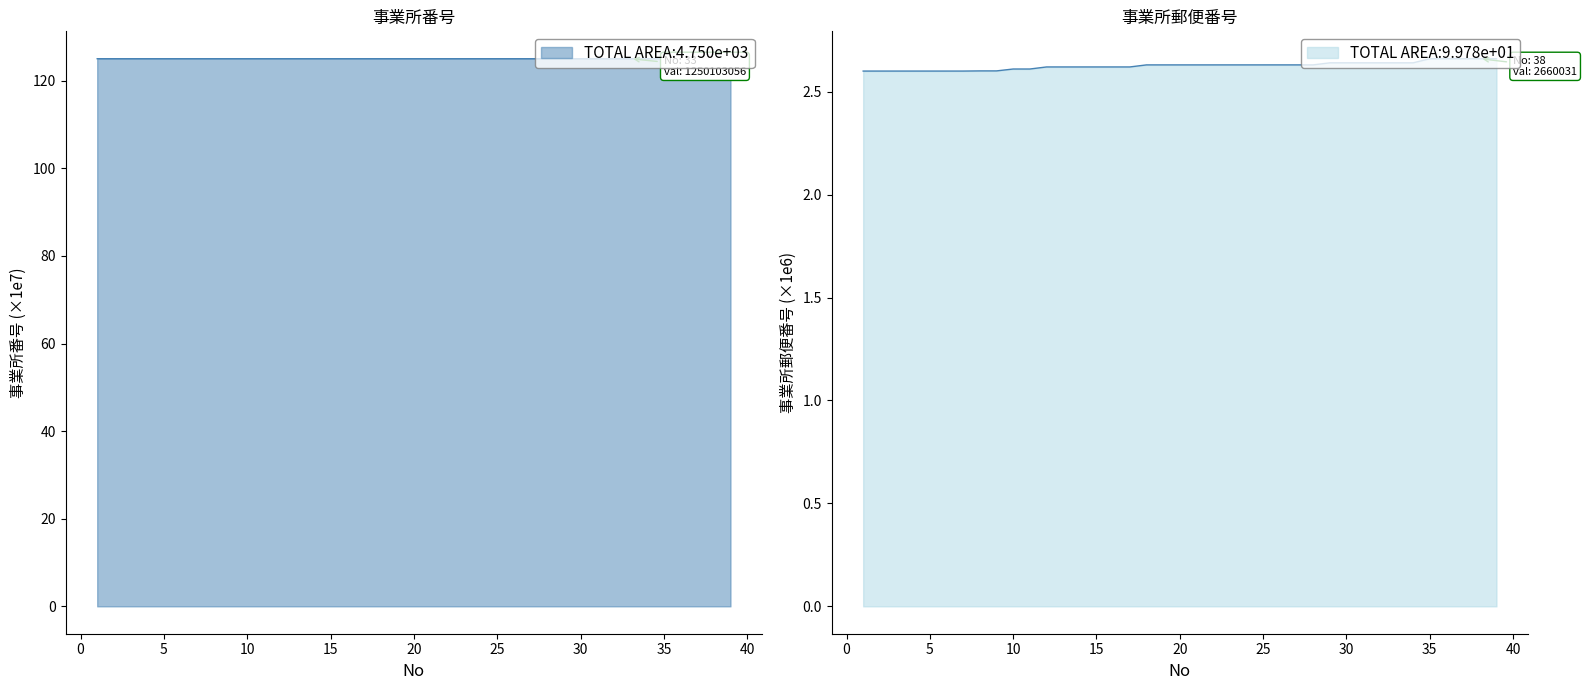

True or false: 事業所郵便番号 has a value of 2.6 at 28.

True